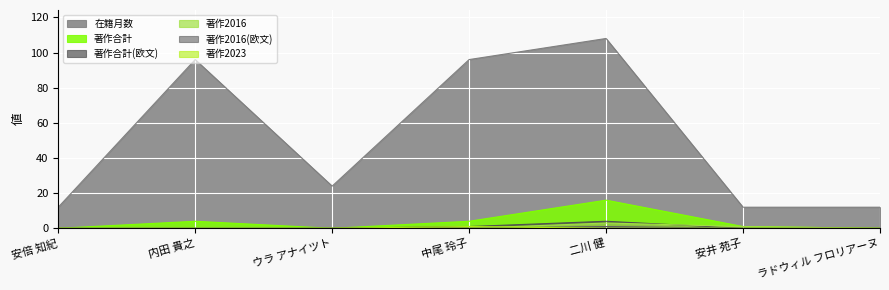

Is it true that 著作2016(欧文) equals 1 at 二川 健?

True